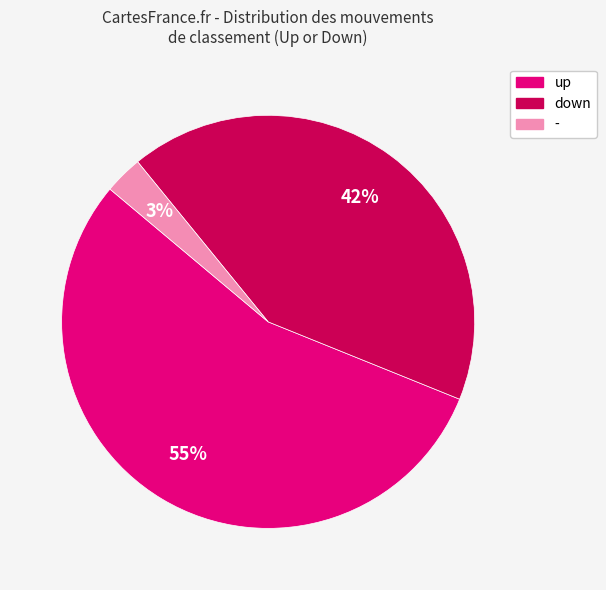

How many slices are in this pie chart?

3